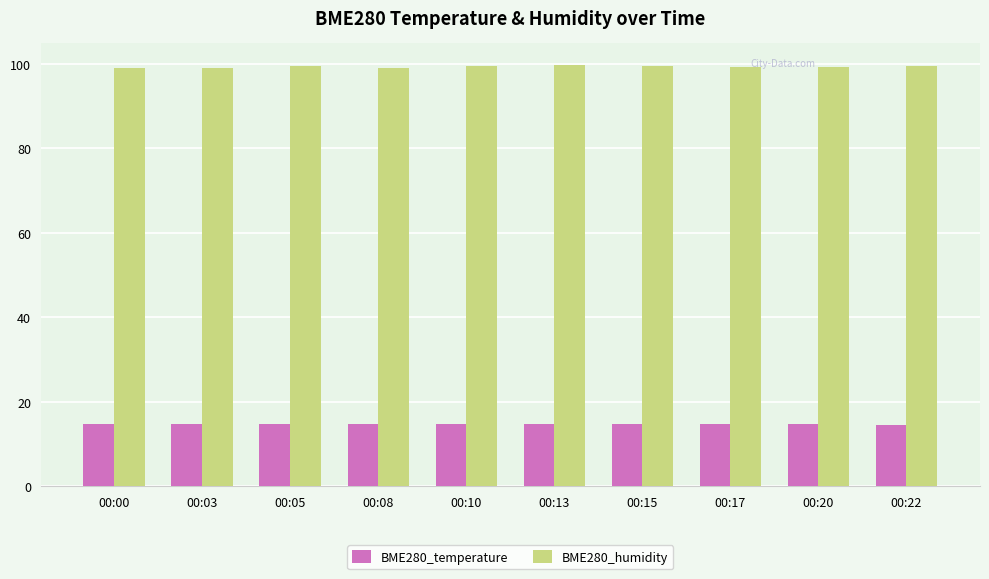

What is the sum of all BME280_humidity values?

993.4